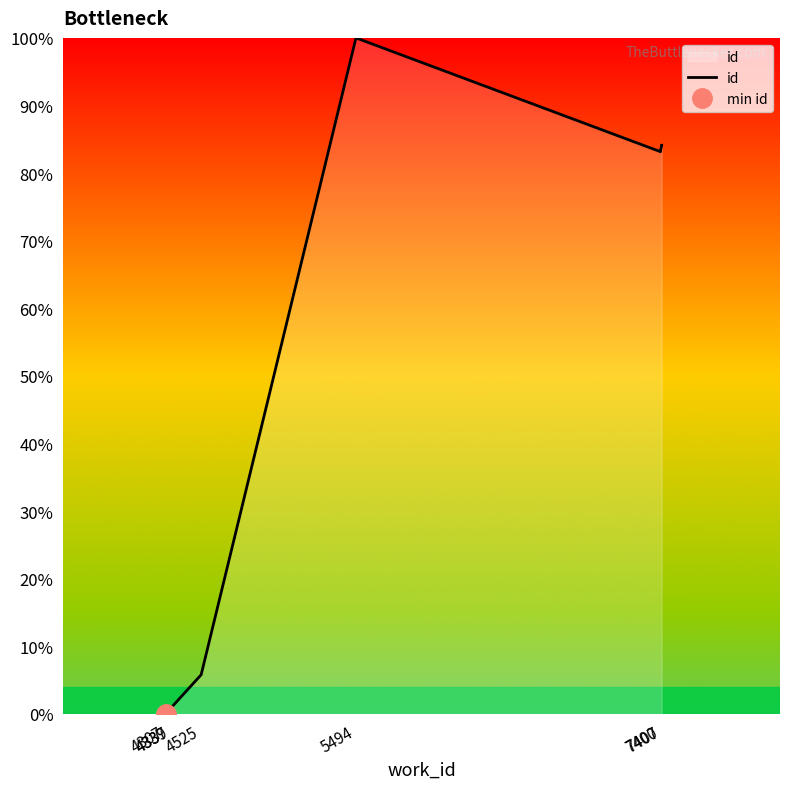

List the labels in order of value, smallest first.

4307, 4337, 4339, 4525, 7400, 7400, 7400, 7407, 7407, 5494